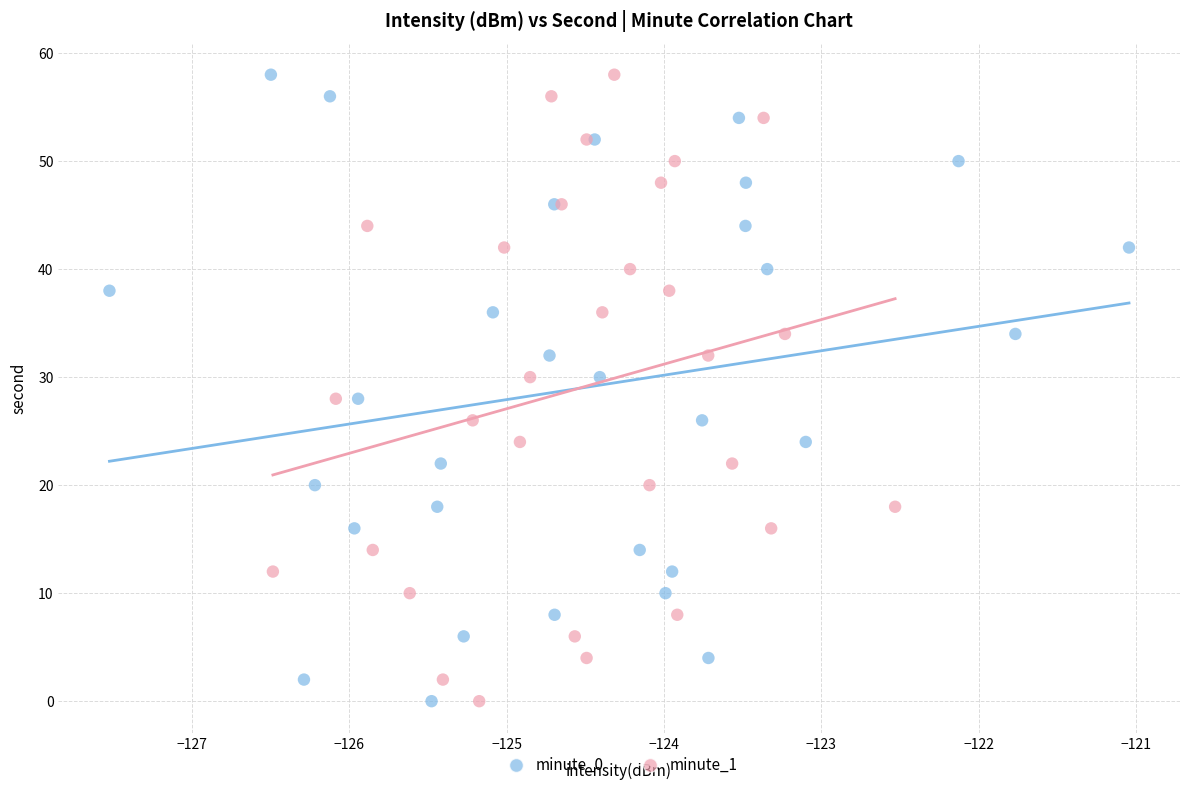

What are all the series names shown in the legend?

minute_0, minute_1